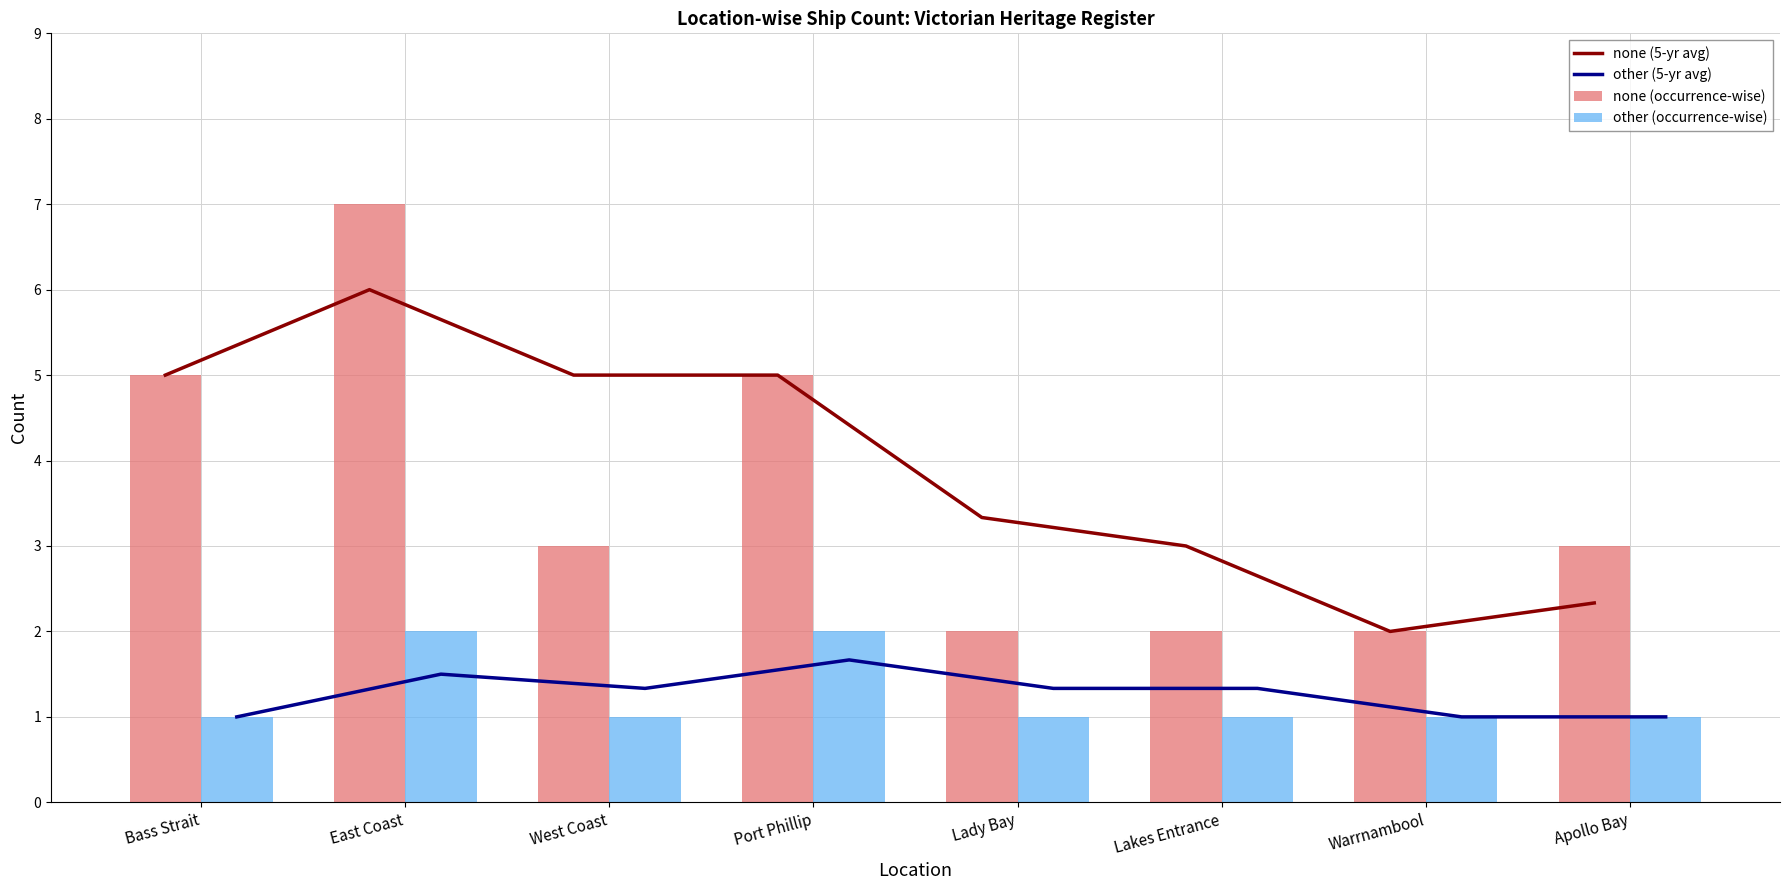

Reading left to right, extract all data points from this chart.

none (5-yr avg): 5.0	6.0	5.0	5.0	3.3	3.0	2.0	2.3
other (5-yr avg): 1.0	1.5	1.3	1.7	1.3	1.3	1.0	1.0
none (occurrence-wise): 5.0	7.0	3.0	5.0	2.0	2.0	2.0	3.0
other (occurrence-wise): 1.0	2.0	1.0	2.0	1.0	1.0	1.0	1.0